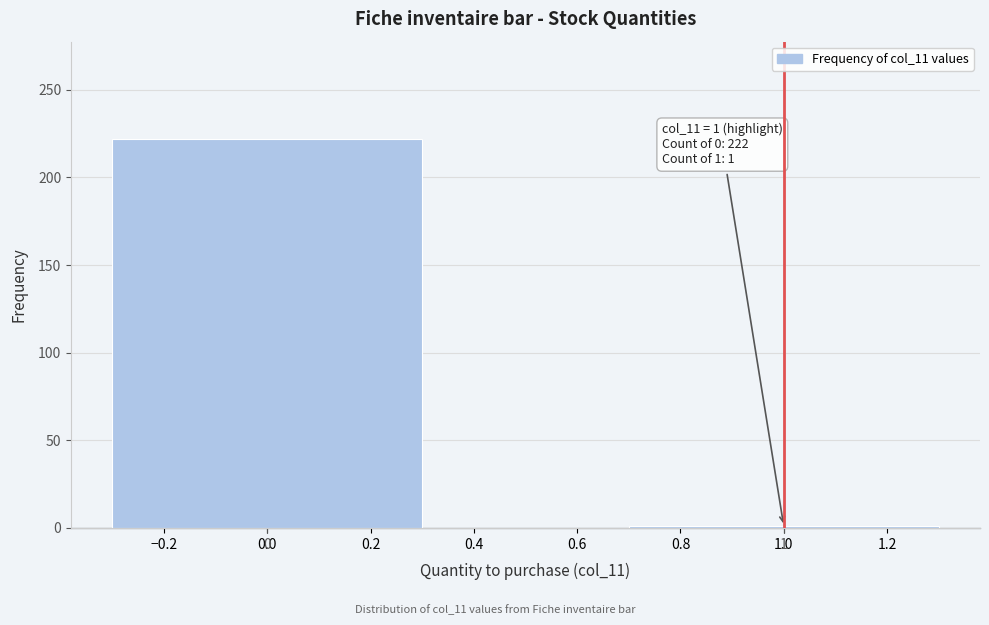

Reading left to right, list all the values displayed in this chart.

0=222	1=1